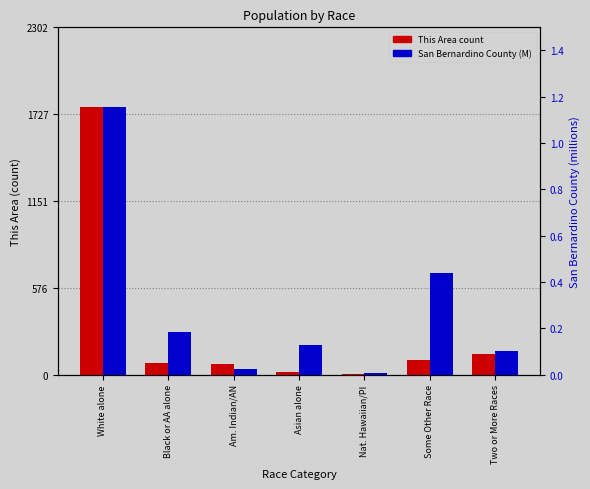

Are the bars horizontal?

No